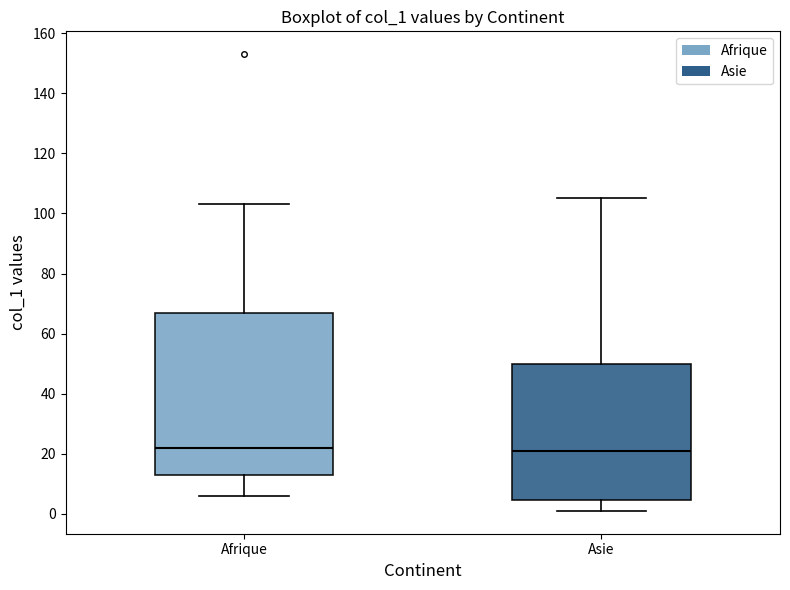

Where does the upper whisker of the box for Afrique end on the y-axis? The values are not printed on the chart, so give them approximately, as read against the axis.

104